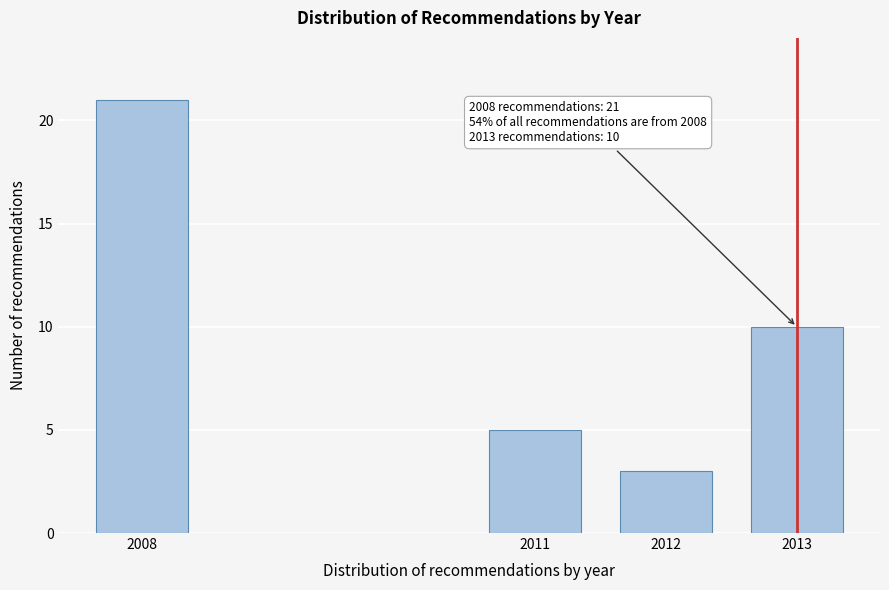

Reading left to right, list all the values displayed in this chart.

21	5	3	10